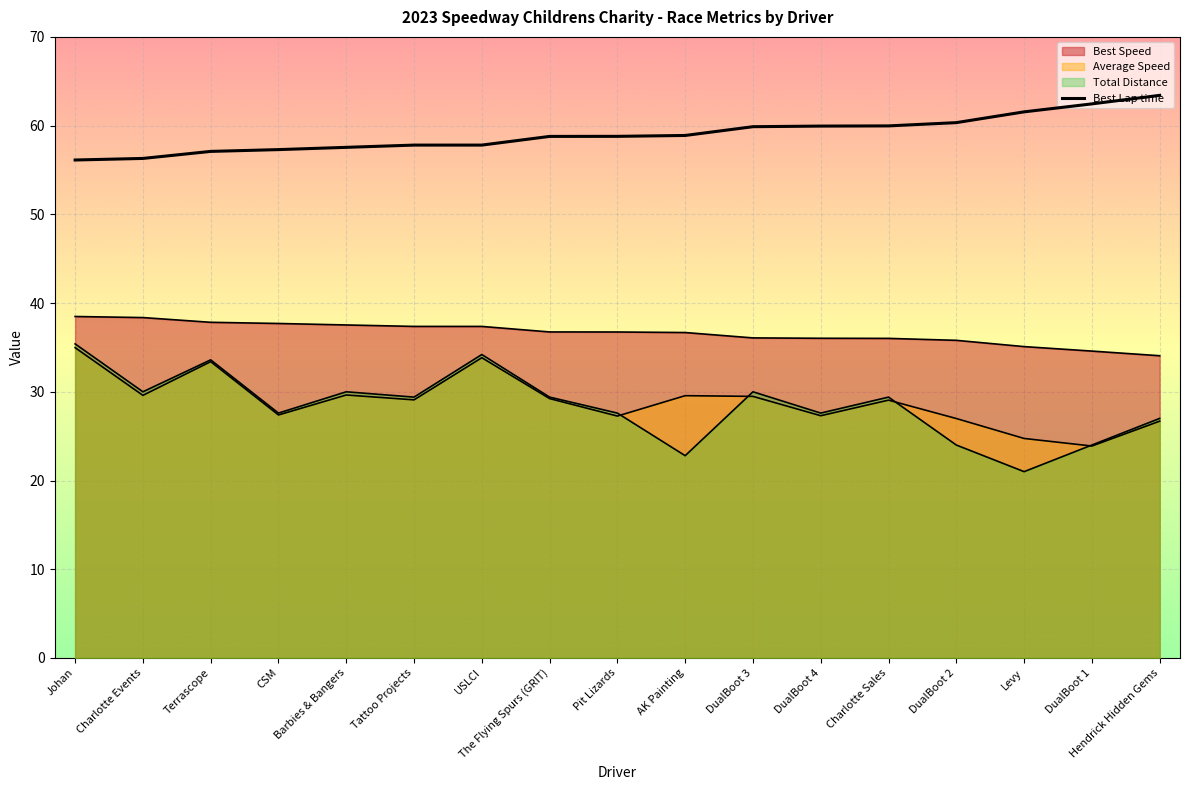

Reading left to right, extract all data points from this chart.

56.1	56.3	57.1	57.3	57.6	57.8	57.8	58.8	58.8	58.9	59.9	59.9	60.0	60.3	61.6	62.4	63.4